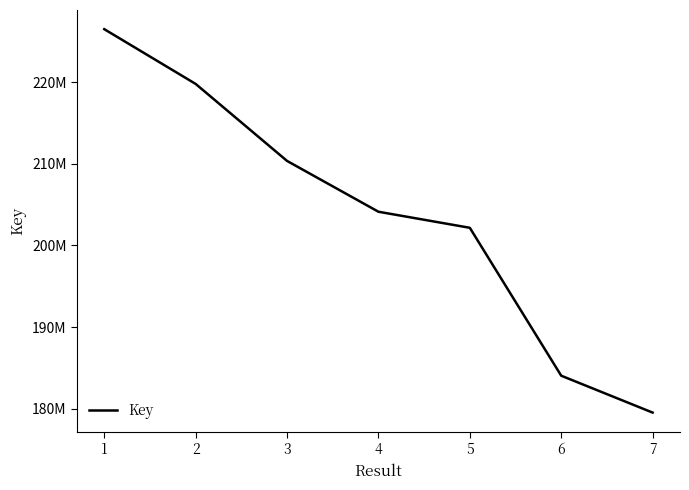

What is the greatest value displayed?

226529478